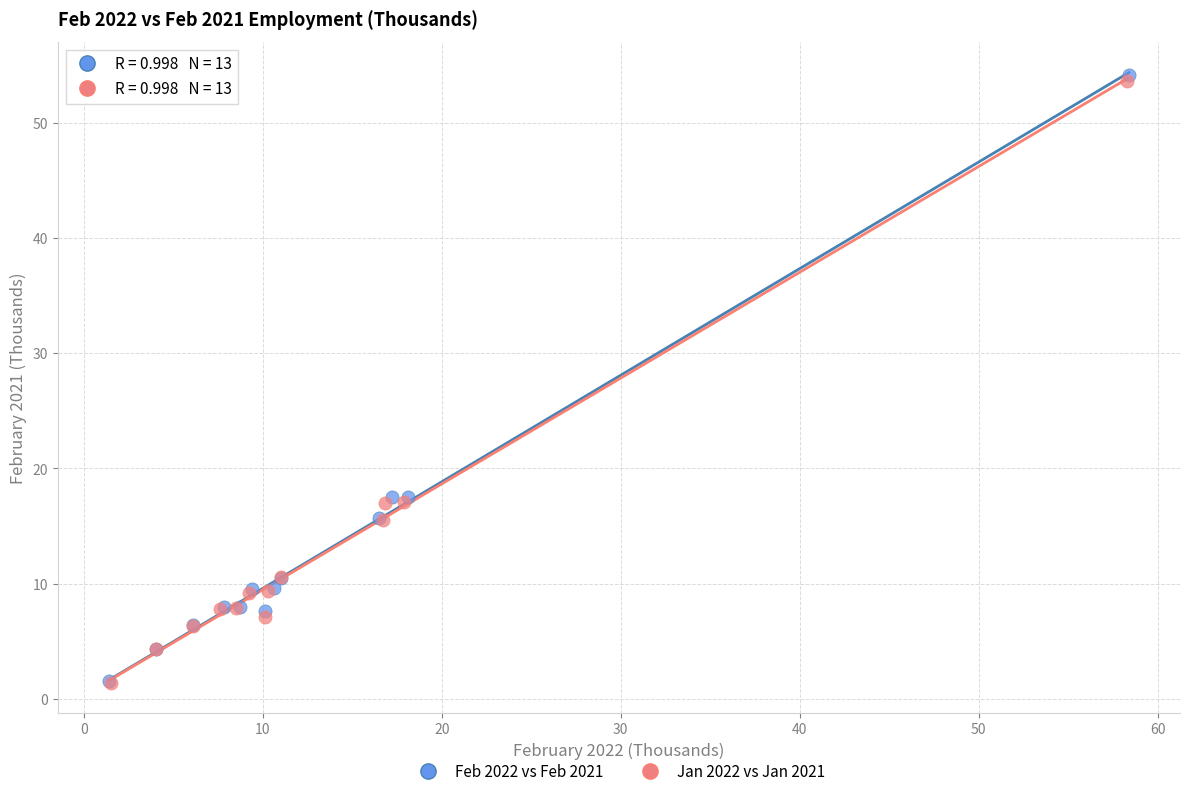

Which series has the widest spread of Y values?

Feb 2022 vs Feb 2021